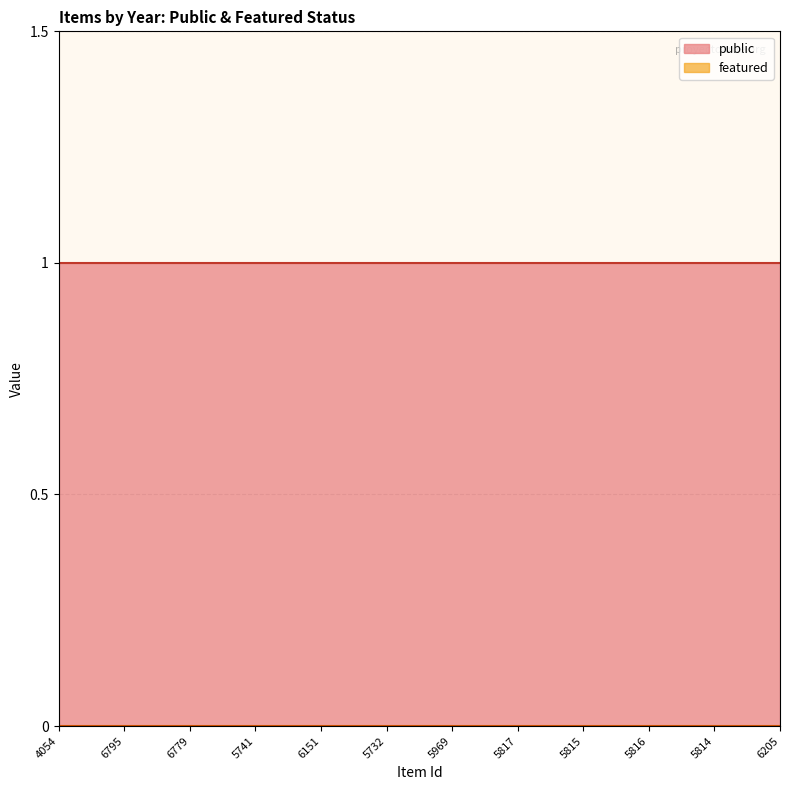

Rank the series at 5969 from highest to lowest value.

public, featured